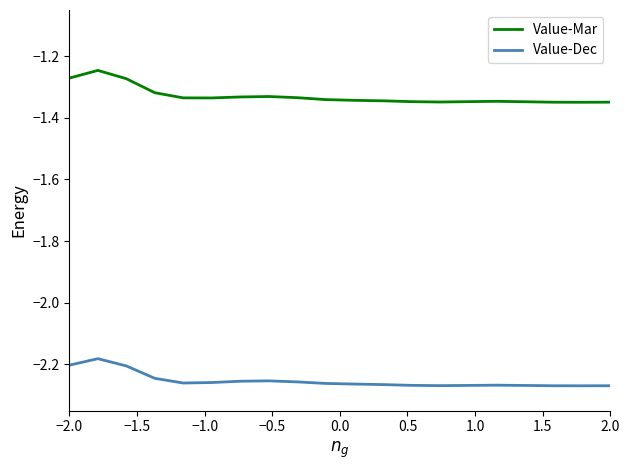

True or false: Value-Mar has more than 2 interior local peaks.

True